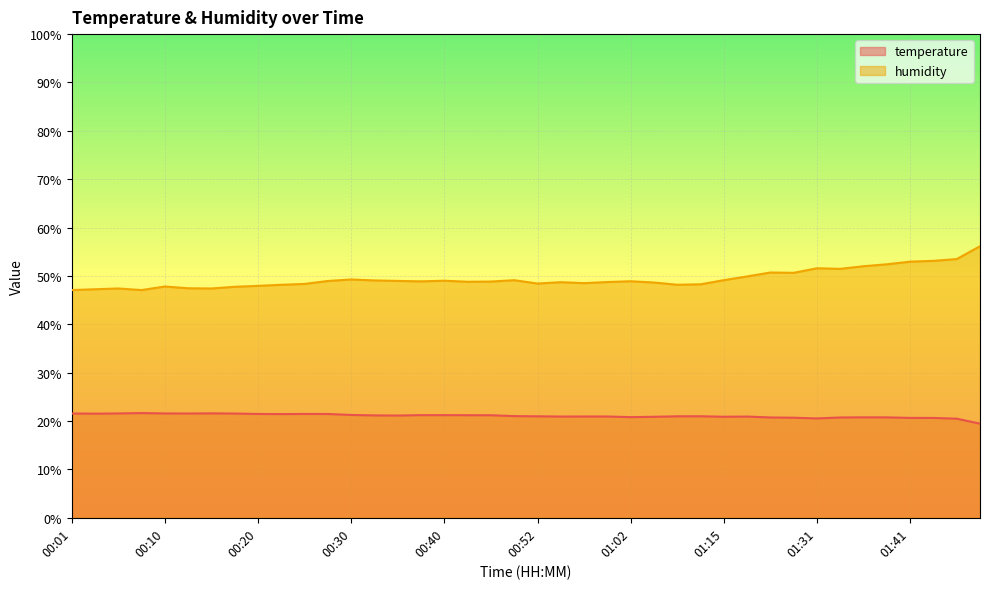

What is the approximate value of humidity at 00:03?

47.2